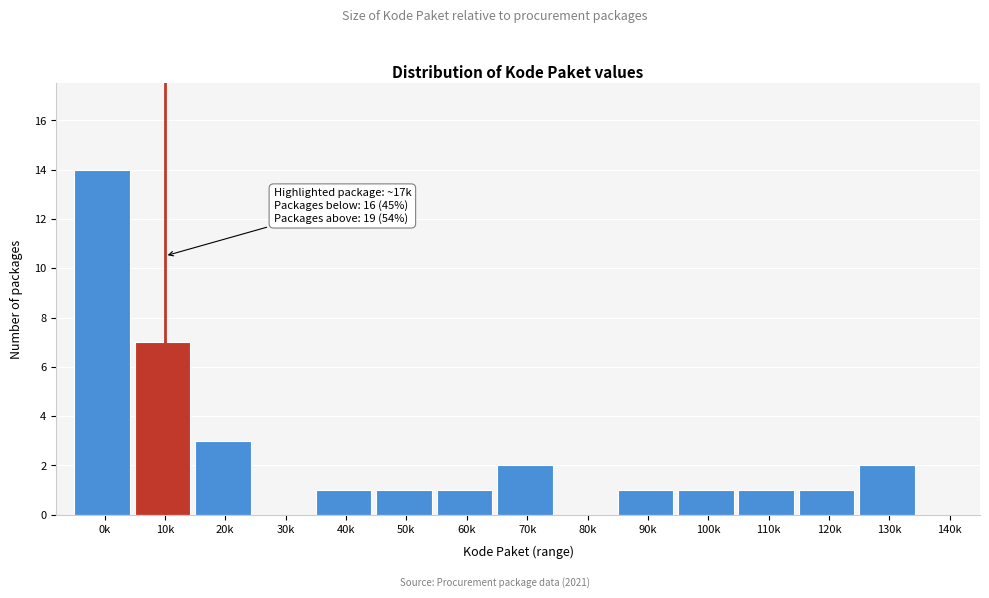

Reading left to right, transcribe all the data shown in this chart.

0k=14	10k=7	20k=3	30k=0	40k=1	50k=1	60k=1	70k=2	80k=0	90k=1	100k=1	110k=1	120k=1	130k=2	140k=0